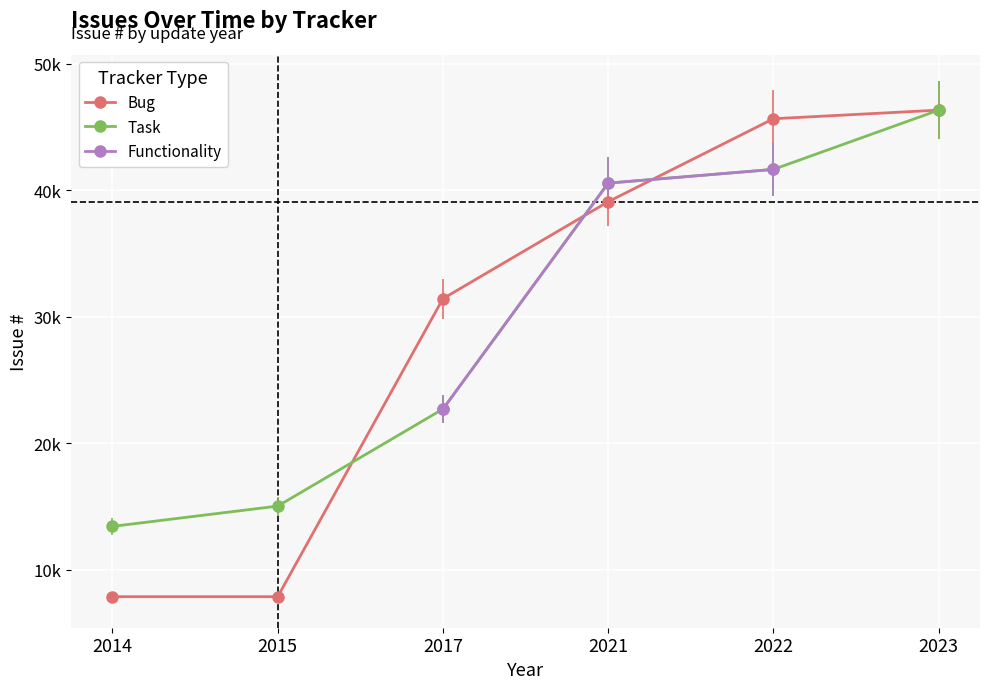

The value of Functionality at 2022 is 63748.5. True or false?

False